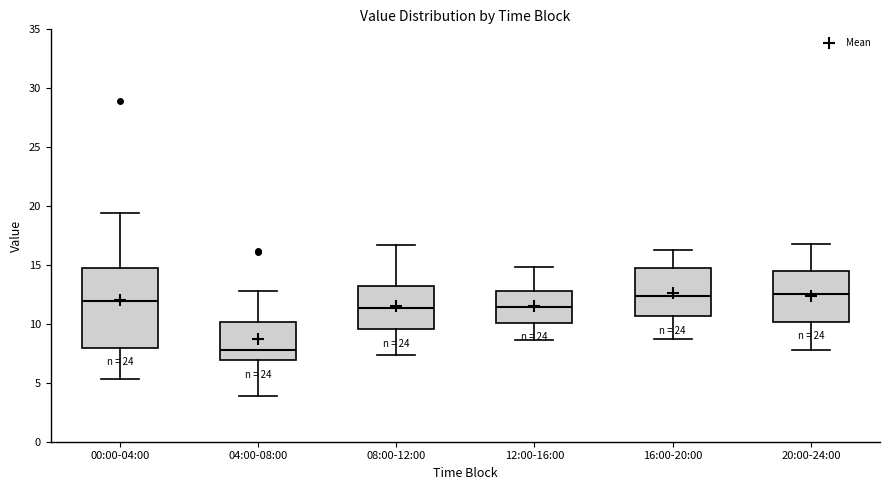

Where does the lower whisker of the box for 12:00-16:00 end on the y-axis? The values are not printed on the chart, so give them approximately, as read against the axis.

8.5